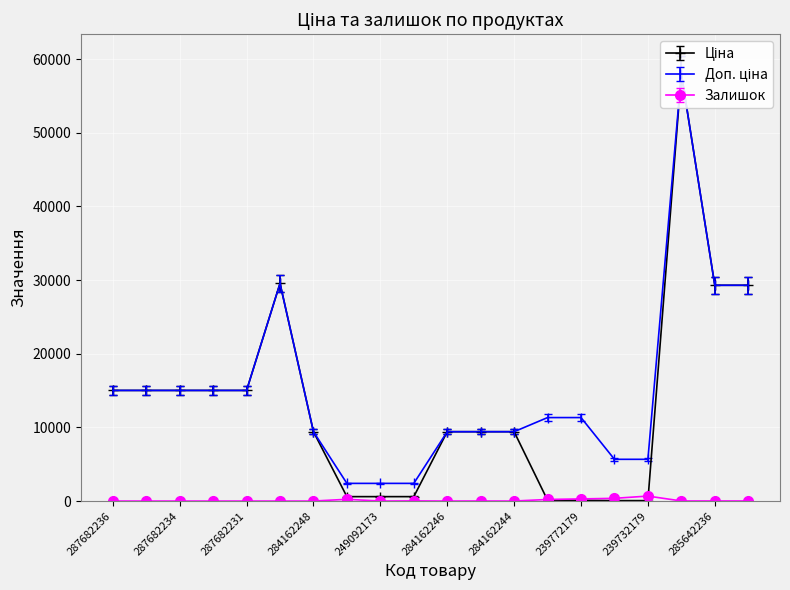

Reading left to right, what are all the values shown in this chart?

Ціна: 287682236=14417.4	287682235=14417.4	287682234=14417.4	287682233=14417.4	287682231=14417.4	287702232=28366.0	284162248=9039.2	249092174=574.7	249092173=574.7	249092172=574.7	284162246=9039.2	284162245=9039.2	284162244=9039.2	239772195=107.8	239772179=107.8	239732195=53.4	239732179=53.4	285662232=55714.5	285642236=28122.1	285642235=28122.1
Доп. ціна: 287682236=14417.4	287682235=14417.4	287682234=14417.4	287682233=14417.4	287682231=14417.4	287702232=28366.0	284162248=9039.2	249092174=2301.8	249092173=2301.8	249092172=2301.8	284162246=9039.2	284162245=9039.2	284162244=9039.2	239772195=10879.6	239772179=10879.6	239732195=5439.3	239732179=5439.3	285662232=55714.5	285642236=28122.1	285642235=28122.1
Залишок: 287682236=0.0	287682235=0.0	287682234=0.0	287682233=0.0	287682231=0.0	287702232=0.0	284162248=0.0	249092174=238.0	249092173=0.0	249092172=21.0	284162246=0.0	284162245=8.0	284162244=2.0	239772195=215.0	239772179=290.0	239732195=370.0	239732179=676.0	285662232=12.0	285642236=11.0	285642235=11.0